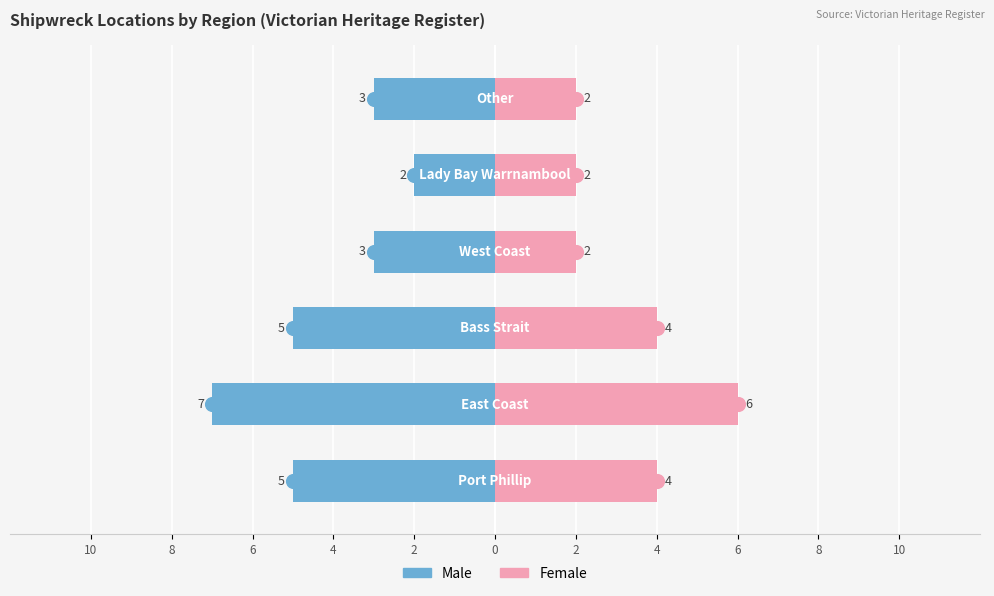

Reading left to right, what are all the values shown in this chart?

Male: 10=-5	8=-7	6=-5	4=-3	2=-2	0=-3
Female: 10=4	8=6	6=4	4=2	2=2	0=2